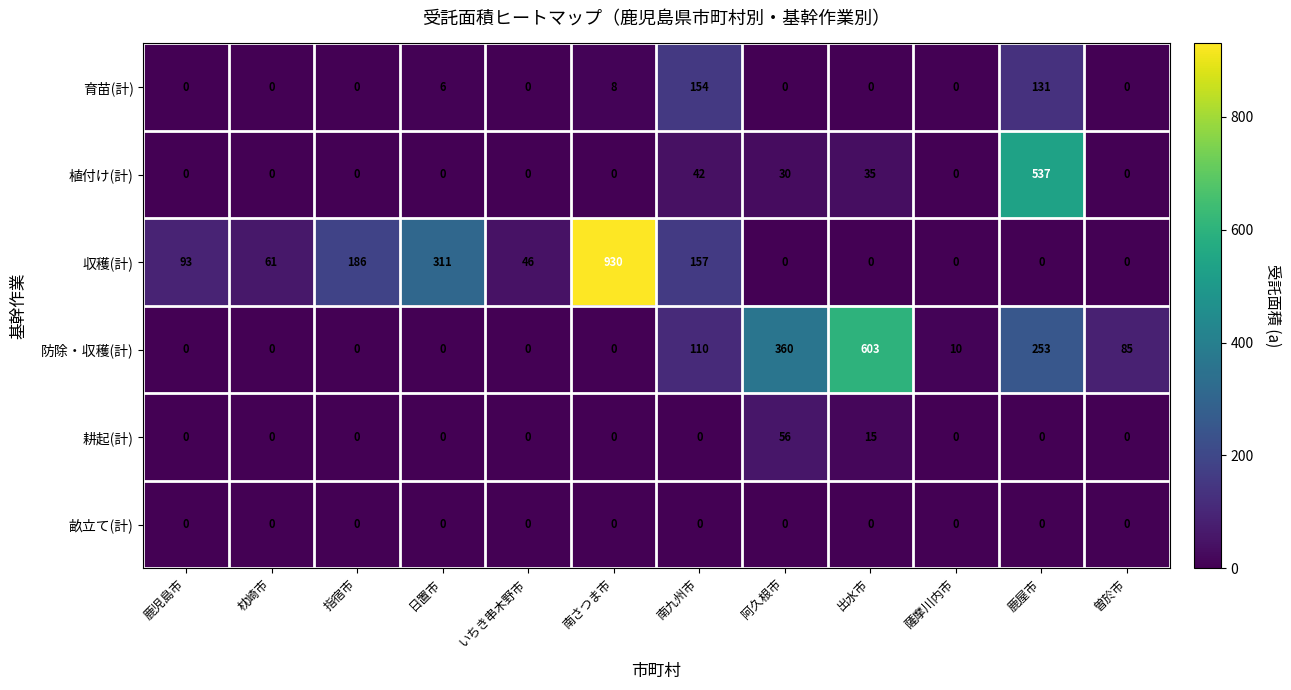

Which series has the largest range (max minus min)?

収穫(計)